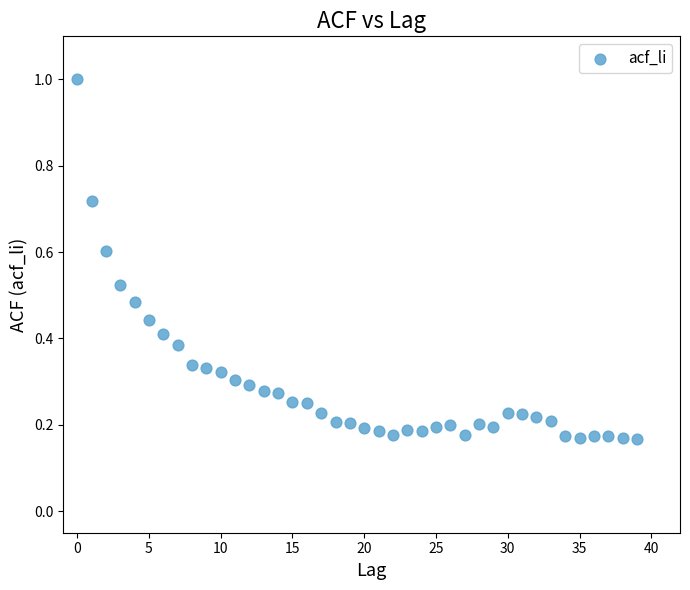

What is the range of Y values (max minus min)?

0.8